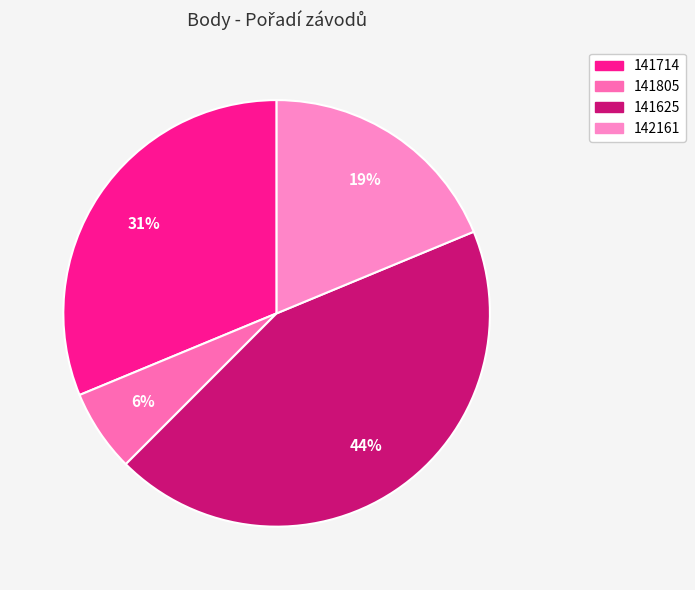

To the nearest percent, what is the average slice percentage?

25%